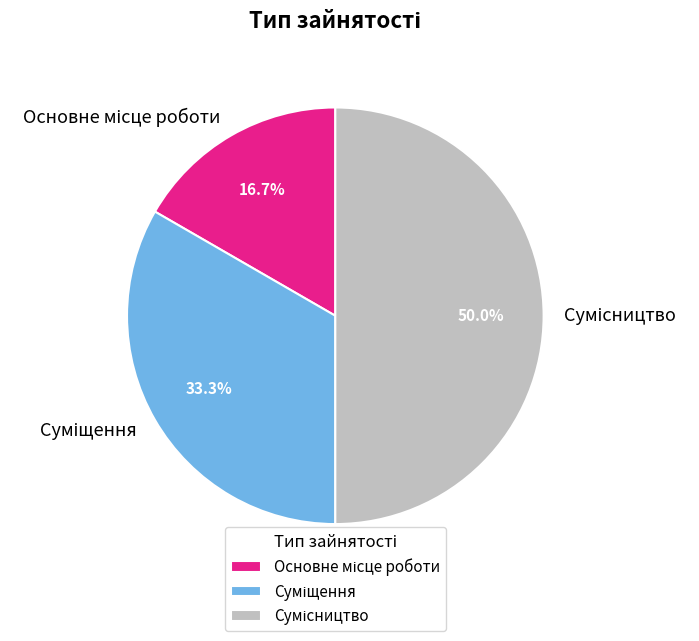

Rank the categories by value from lowest to highest.

Основне місце роботи, Суміщення, Сумісництво